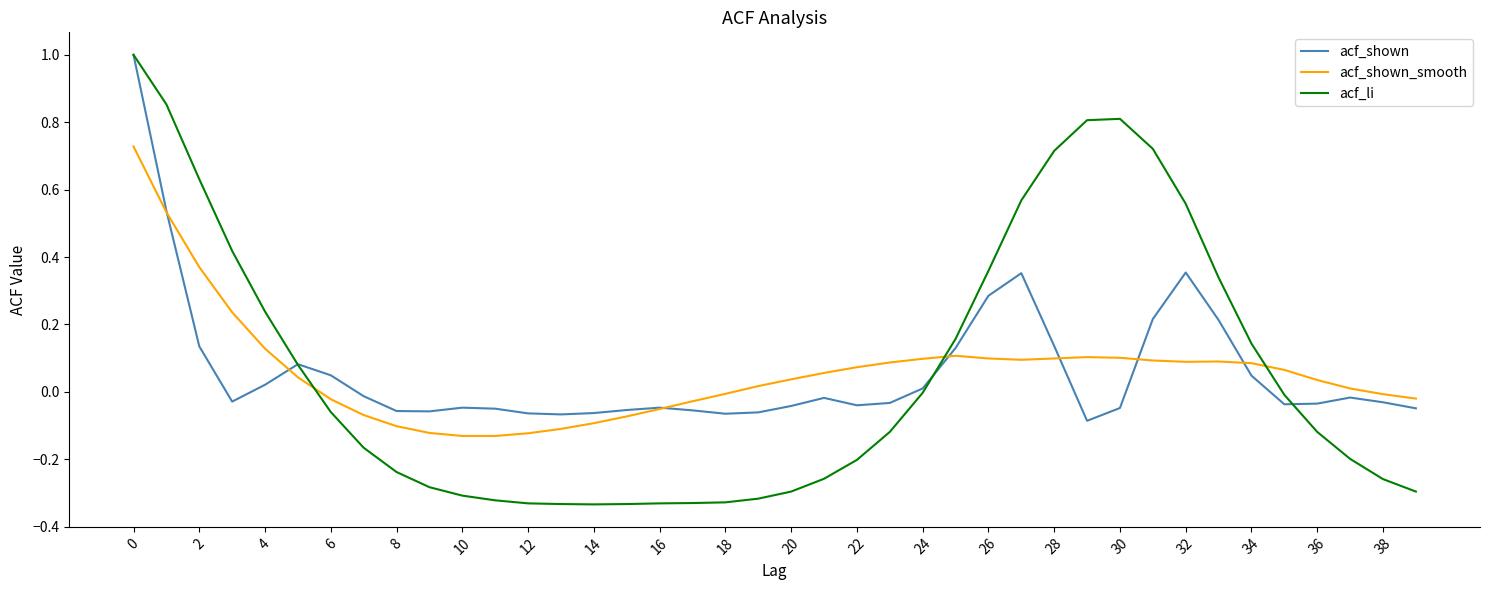

In acf_shown, how many points are higher than both neighbors (excluding endpoints)?

7